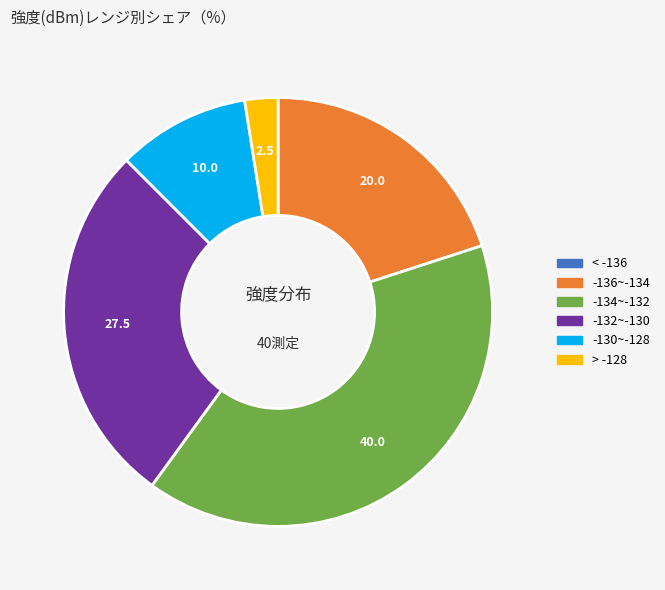

Is there any slice that represents more than half of the pie?

No